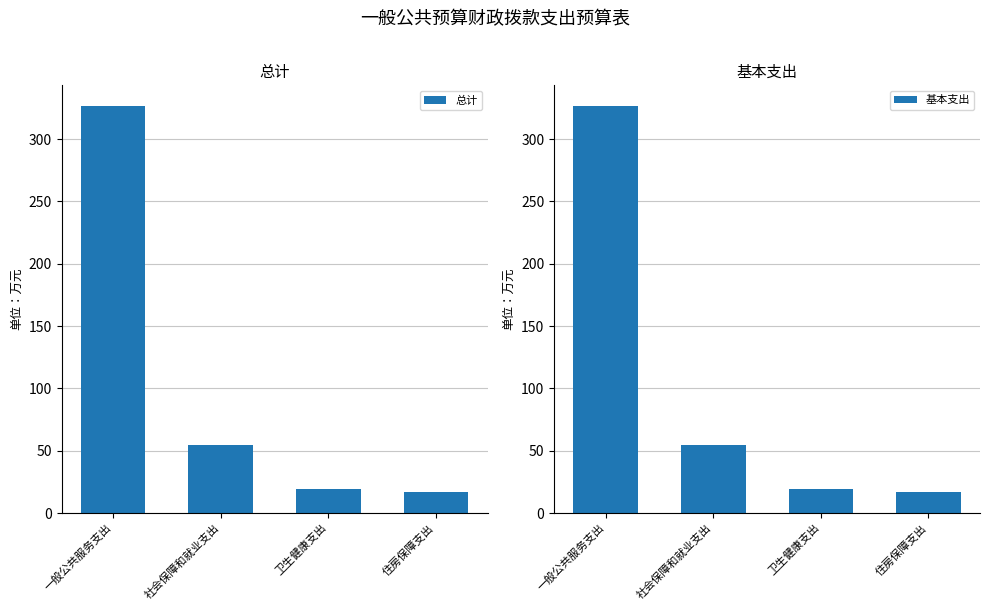

Which series has the widest spread of values?

总计